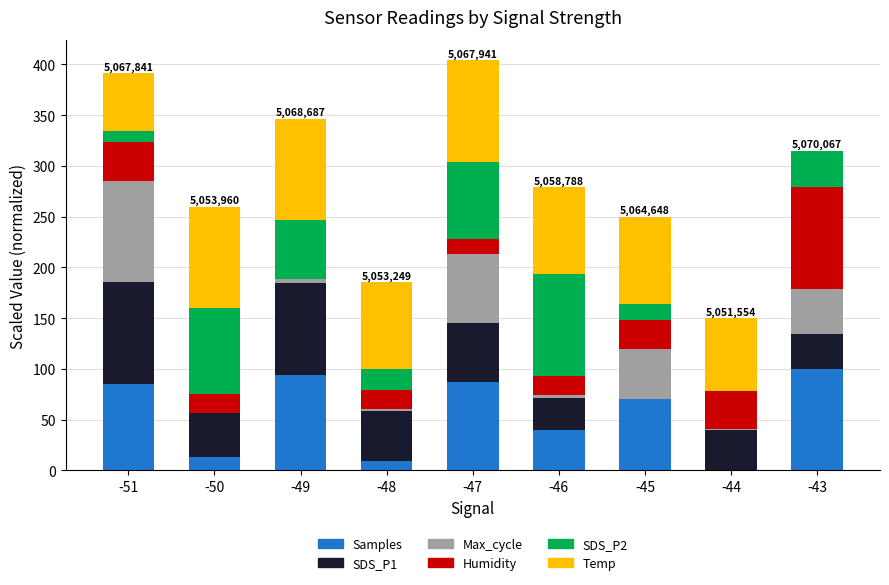

What is the total value across all series at -50?

260.0